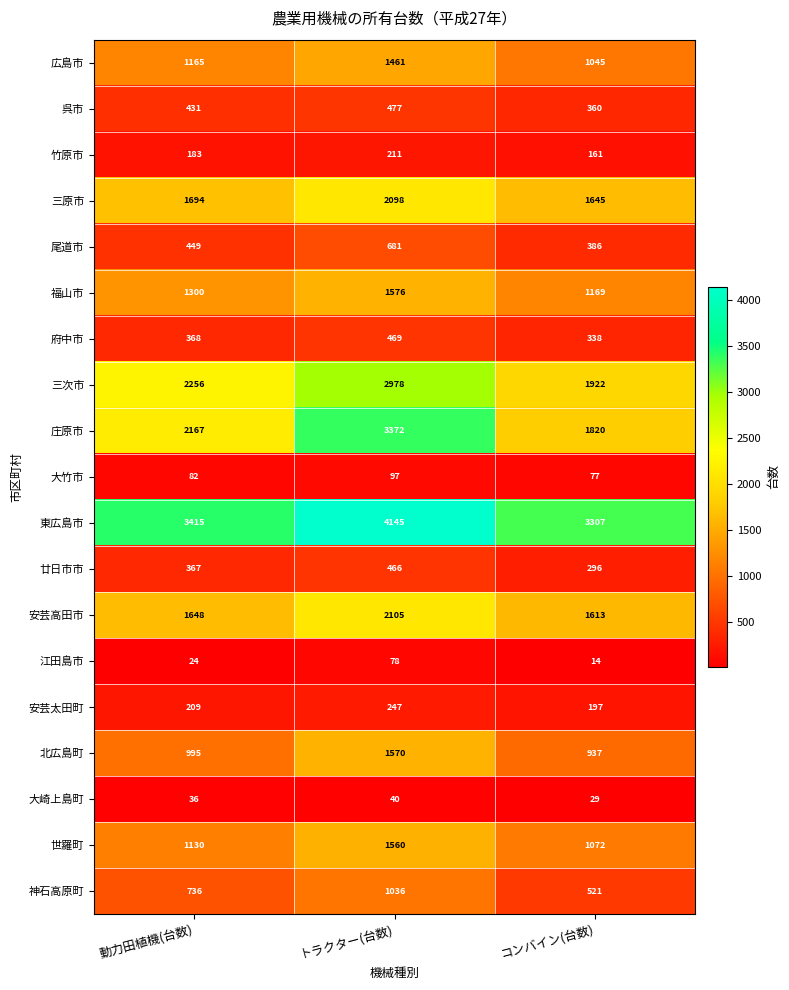

Which series has the widest spread of values?

庄原市